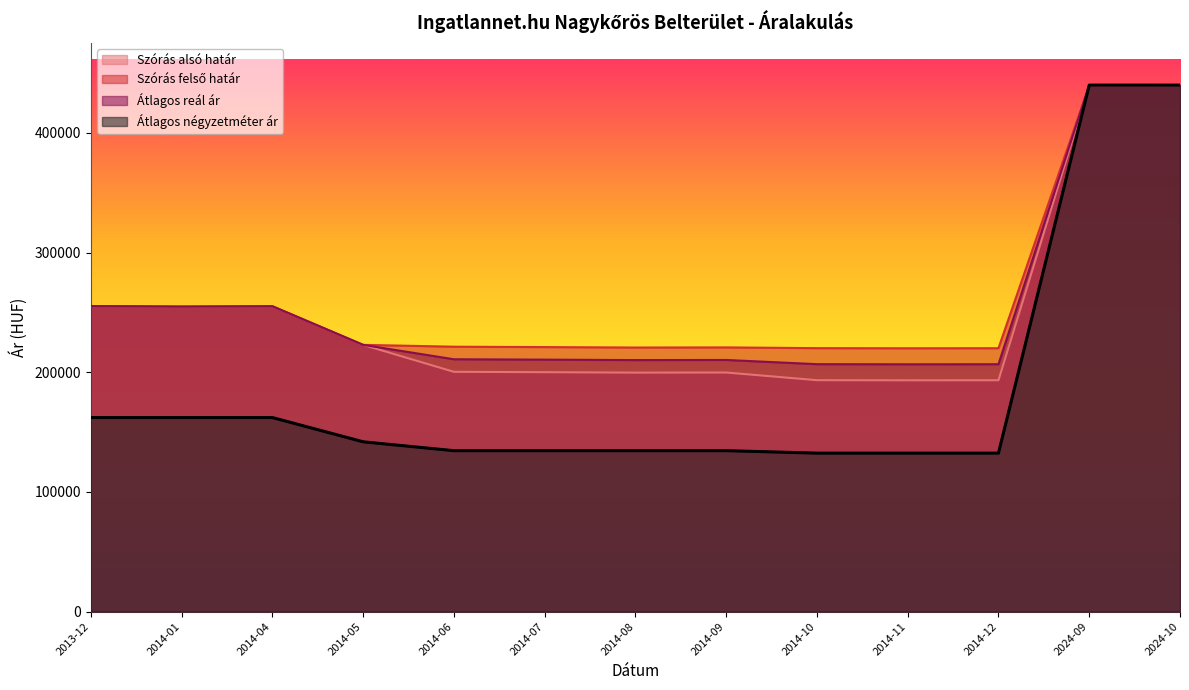

Rank the series at 2024-09 from highest to lowest value.

Átlagos négyzetméter ár, Szórás alsó határ, Szórás felső határ, Átlagos reál ár